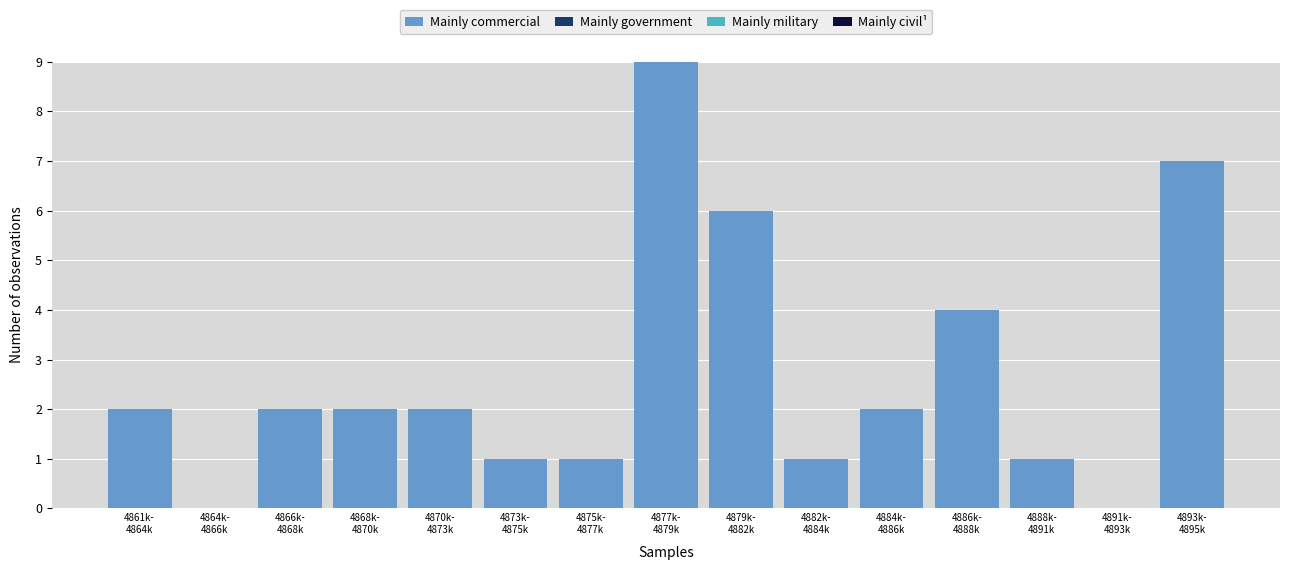

What is the sum of all values?

40